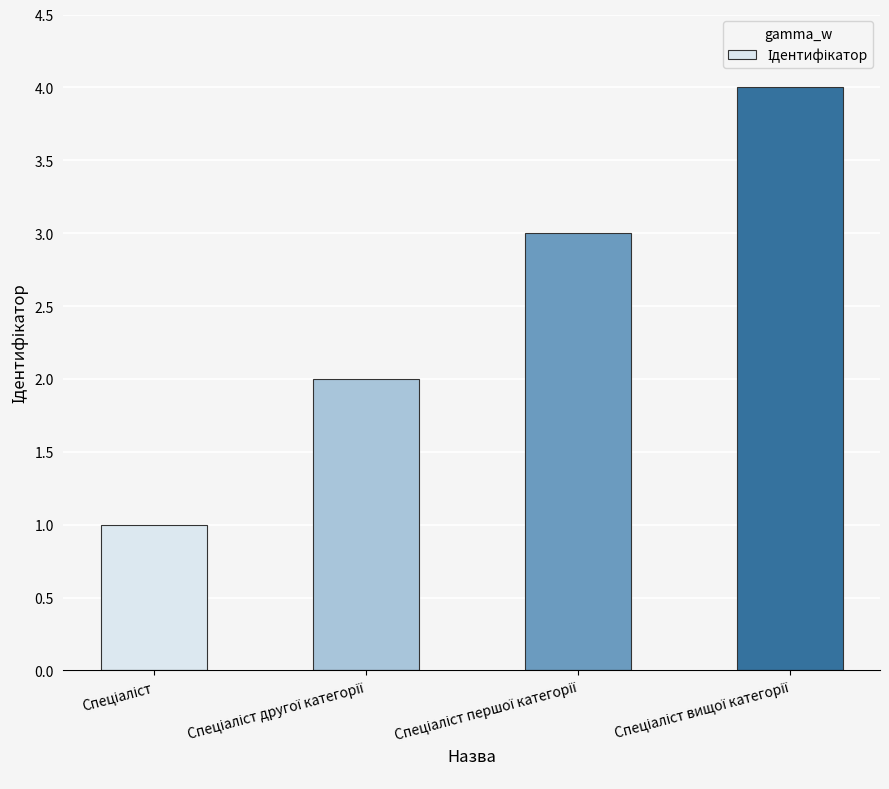

Count the number of data series in this chart.

1